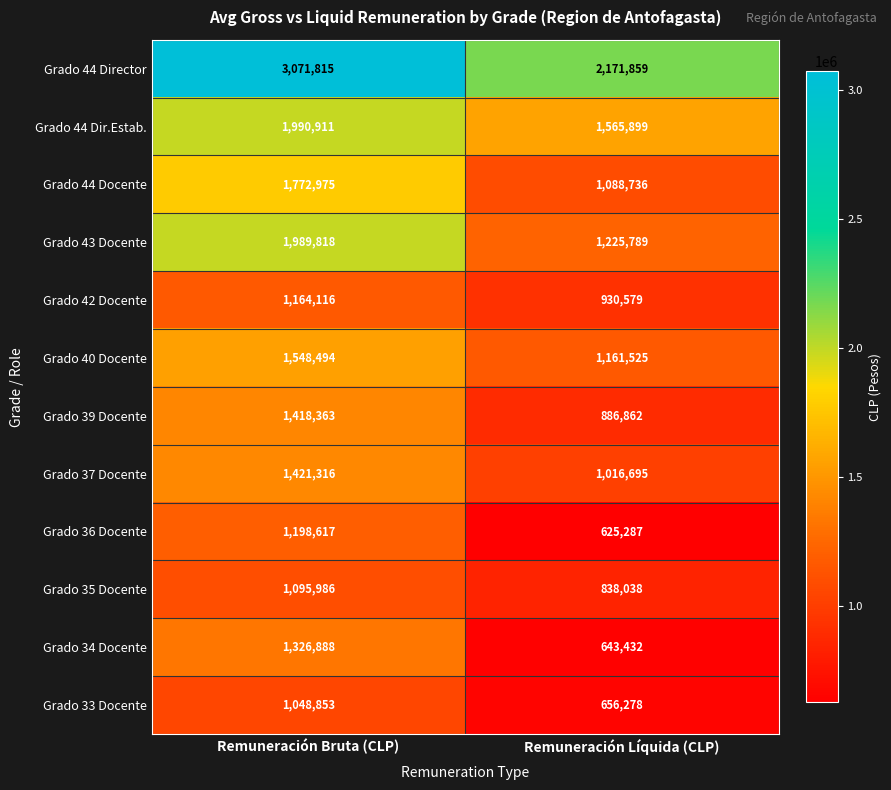

At which label is Grado 33 Docente closest to 852565?

Remuneración Líquida (CLP)